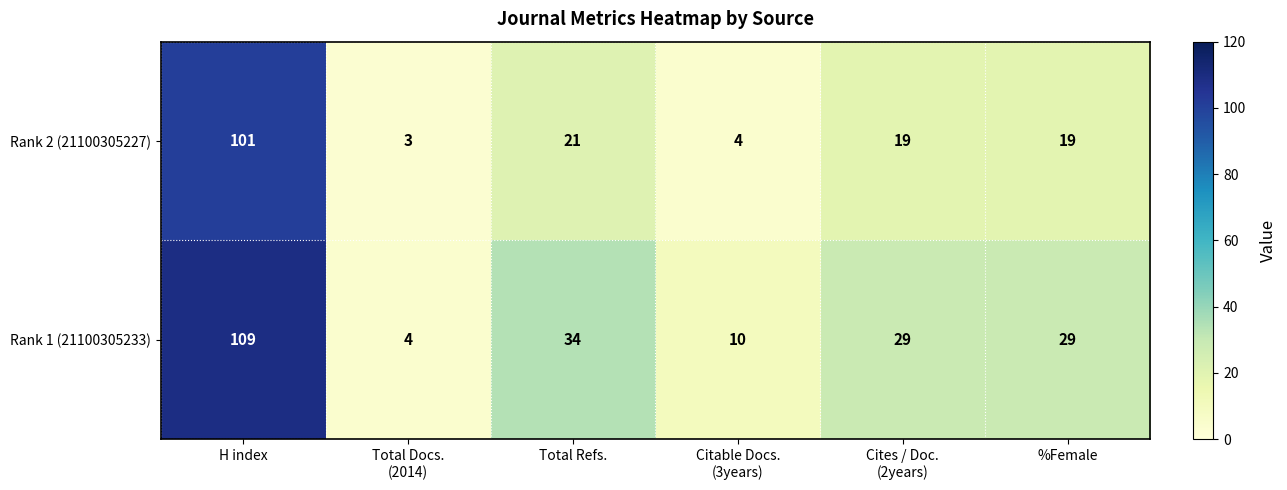

What is the total value across all series at Citable Docs.
(3years)?

14